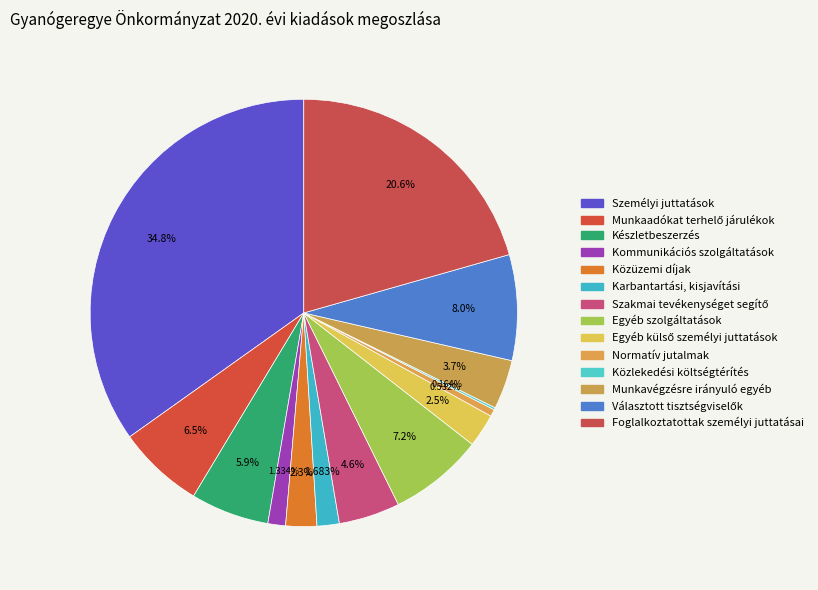

To the nearest percent, what portion does Szakmai tevékenységet segítő represent?

5%